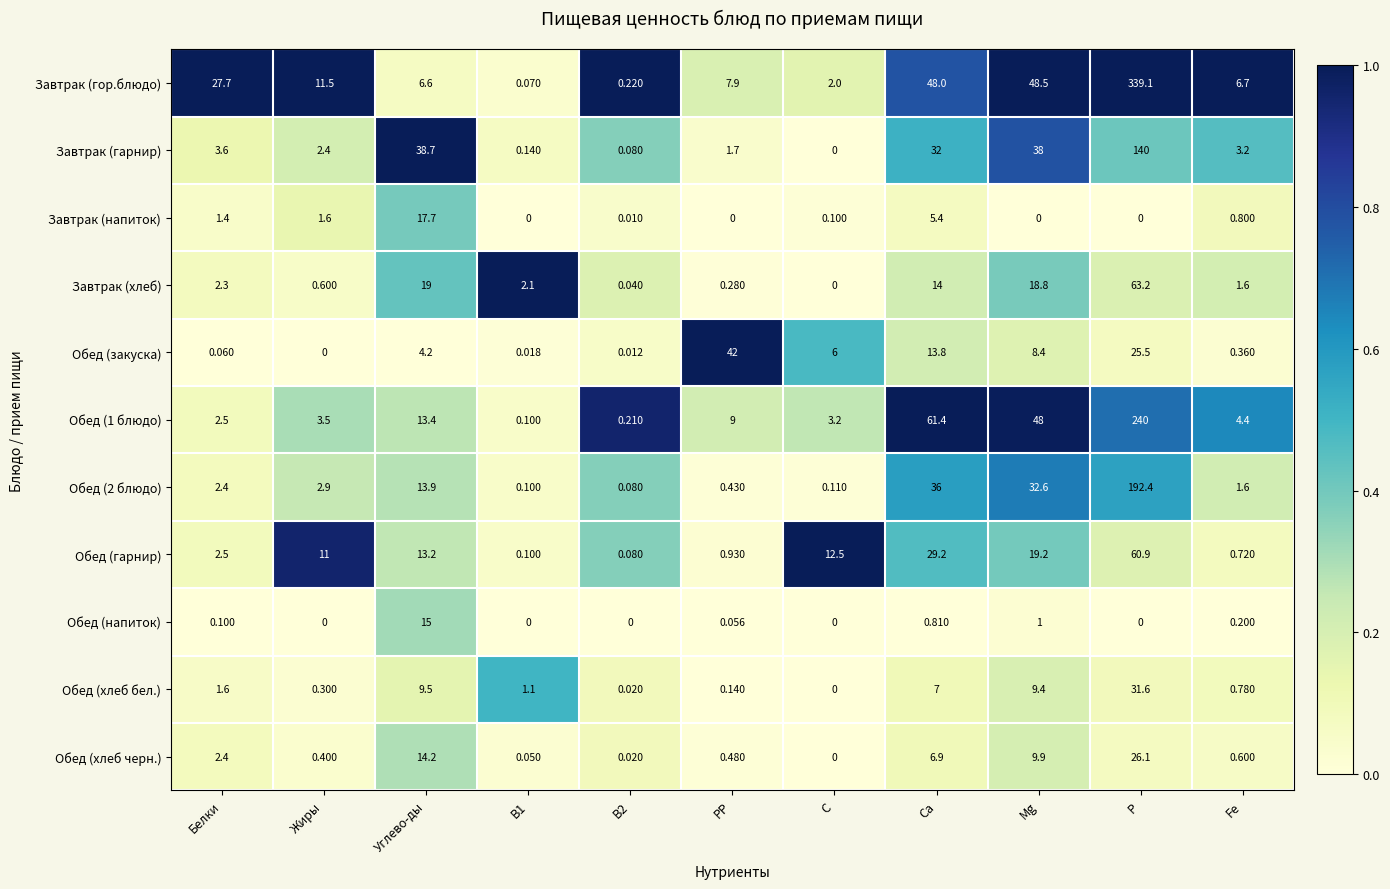

Which label corresponds to the largest value in the chart?

P